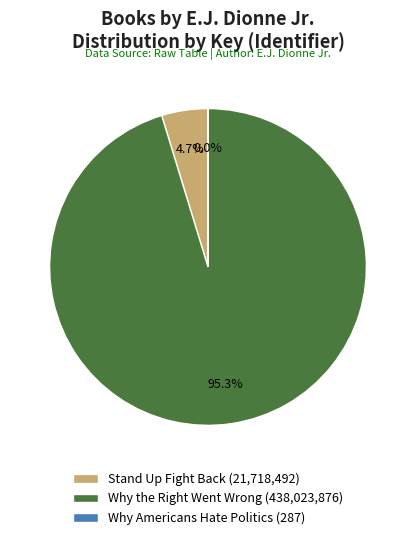

Does Stand Up Fight Back (21,718,492) account for over 50% of the chart?

No